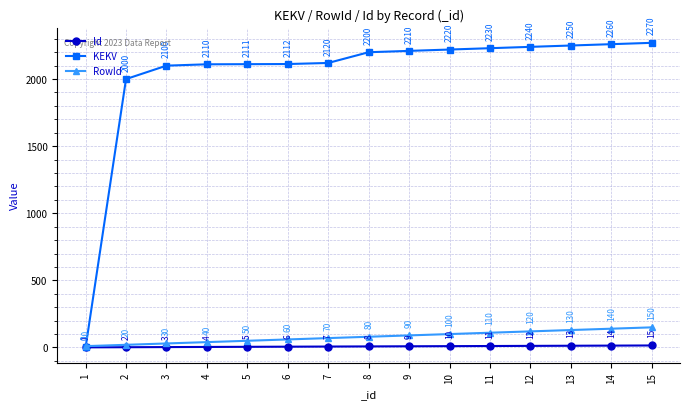

What is the total value across all series at 3?

2133